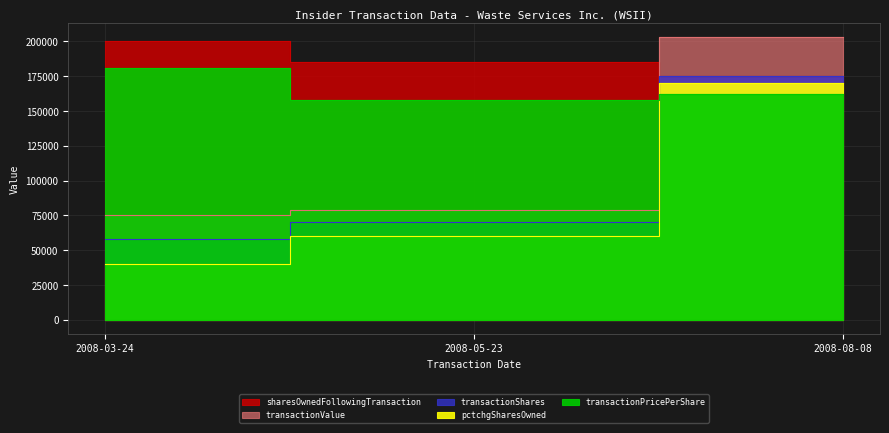

What value does the pctchgSharesOwned series have at 2008-03-24?

40000.0